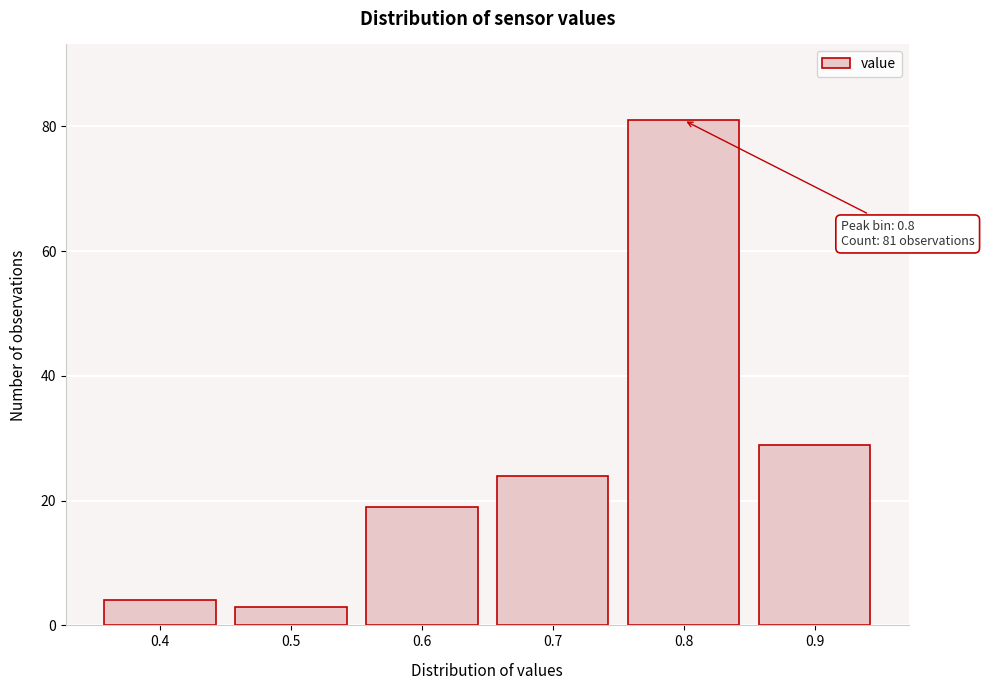

Reading left to right, transcribe all the data shown in this chart.

4	3	19	24	81	29